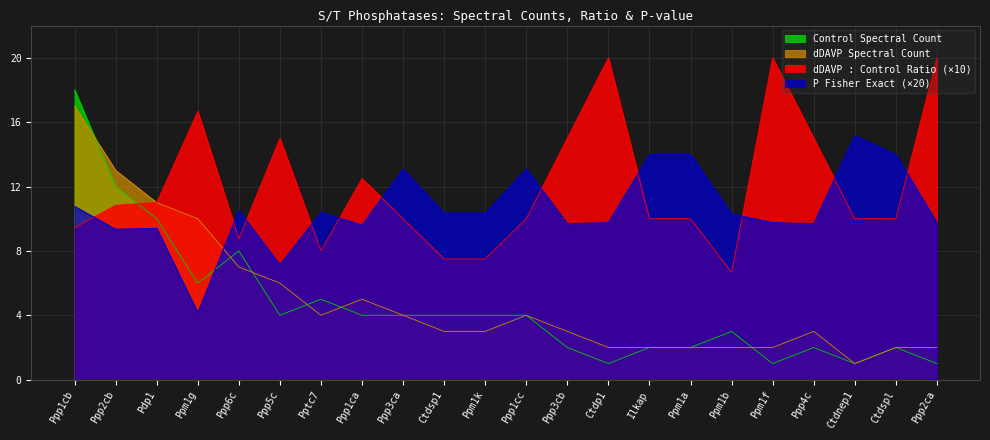

Reading right to left, list all the values displayed in this chart.

P (Fisher Exact): 9.8	14.0	15.2	9.7	9.8	10.3	14.0	14.0	9.8	9.7	13.1	10.4	10.4	13.1	9.6	10.4	7.1	10.5	4.2	9.4	9.3	10.8
dDAVP : Control Ratio: 20.0	10.0	10.0	15.0	20.0	6.7	10.0	10.0	20.0	15.0	10.0	7.5	7.5	10.0	12.5	8.0	15.0	8.8	16.7	11.0	10.8	9.4
dDAVP Spectral Count: 2.0	2.0	1.0	3.0	2.0	2.0	2.0	2.0	2.0	3.0	4.0	3.0	3.0	4.0	5.0	4.0	6.0	7.0	10.0	11.0	13.0	17.0
Control Spectral Count: 1.0	2.0	1.0	2.0	1.0	3.0	2.0	2.0	1.0	2.0	4.0	4.0	4.0	4.0	4.0	5.0	4.0	8.0	6.0	10.0	12.0	18.0